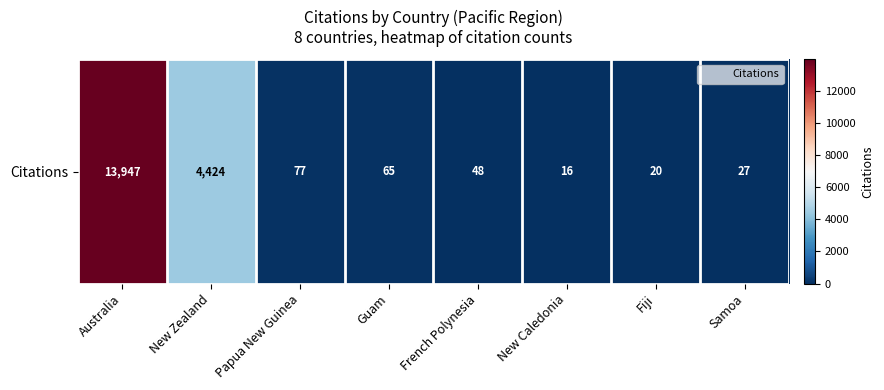

Rank the categories by value from highest to lowest.

Australia, New Zealand, Papua New Guinea, Guam, French Polynesia, Samoa, Fiji, New Caledonia